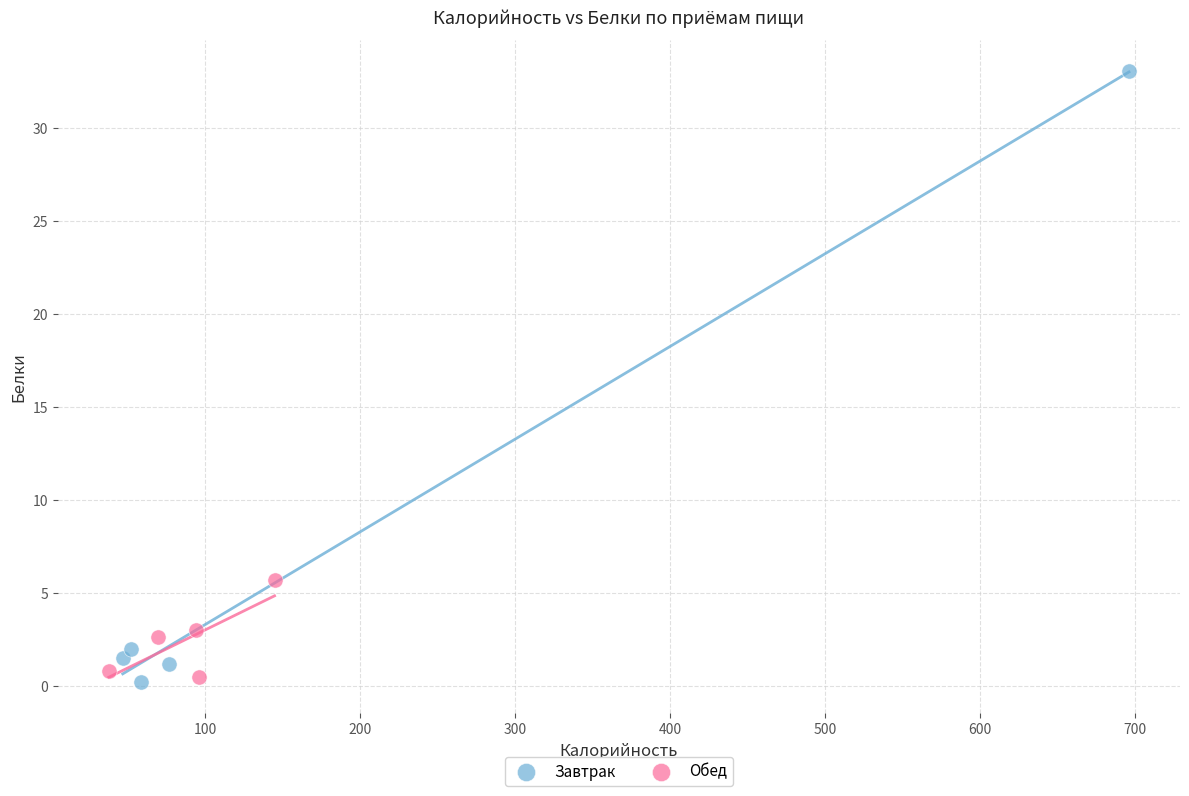

Which series reaches the maximum Y coordinate?

Завтрак